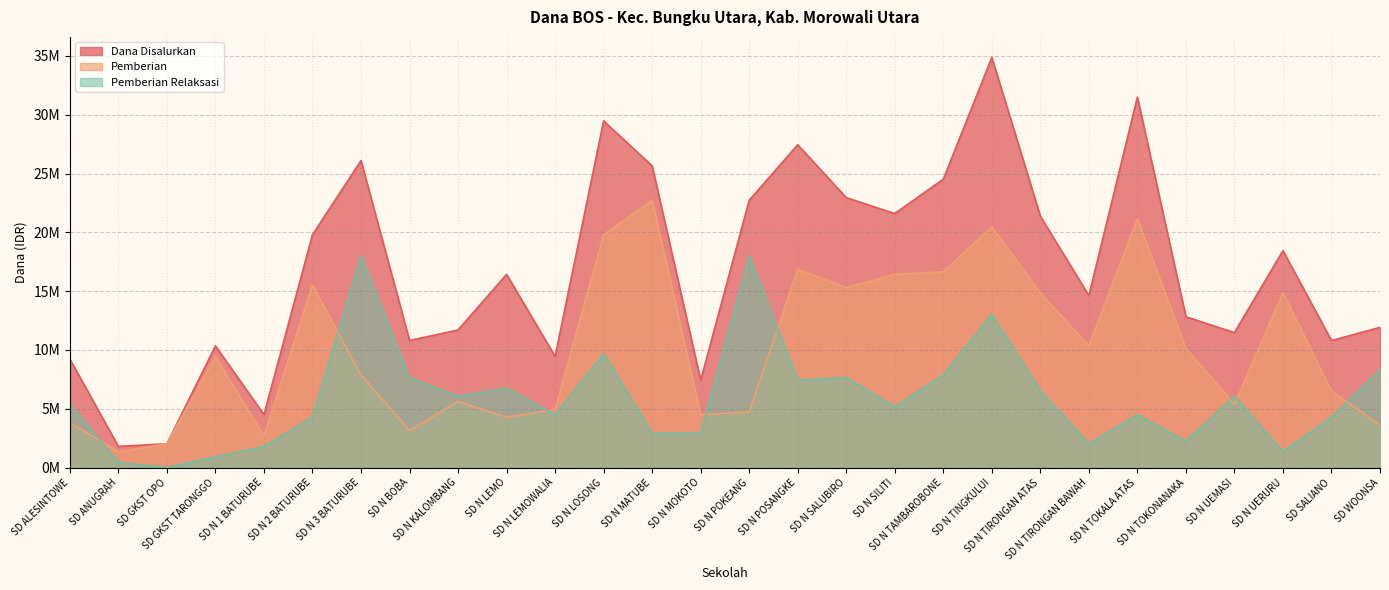

What is the difference between the Dana Disalurkan values at SD N 3 BATURUBE and SD N KALOMBANG?

14400000